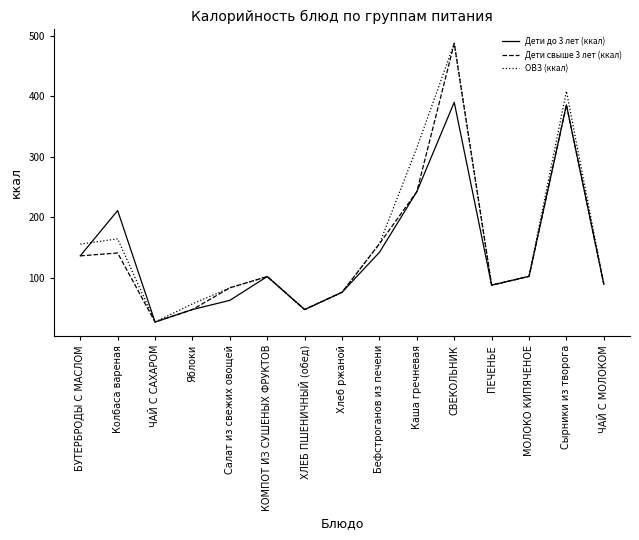

What is the total value across all series at Сырники из творога?

1180.7